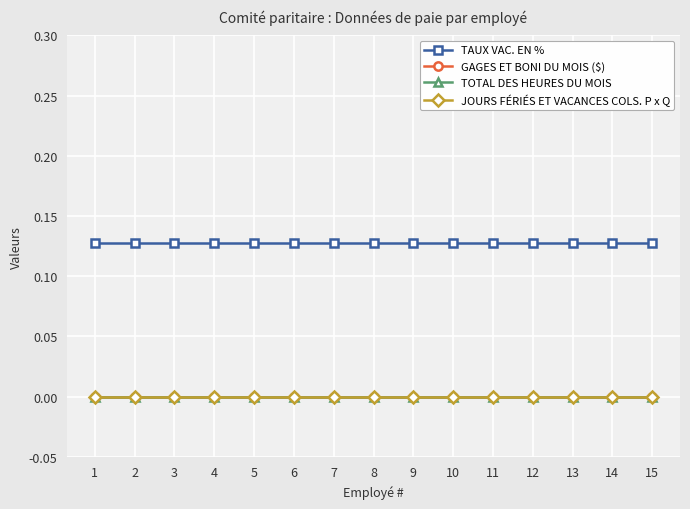

Does the chart have visible grid lines?

Yes